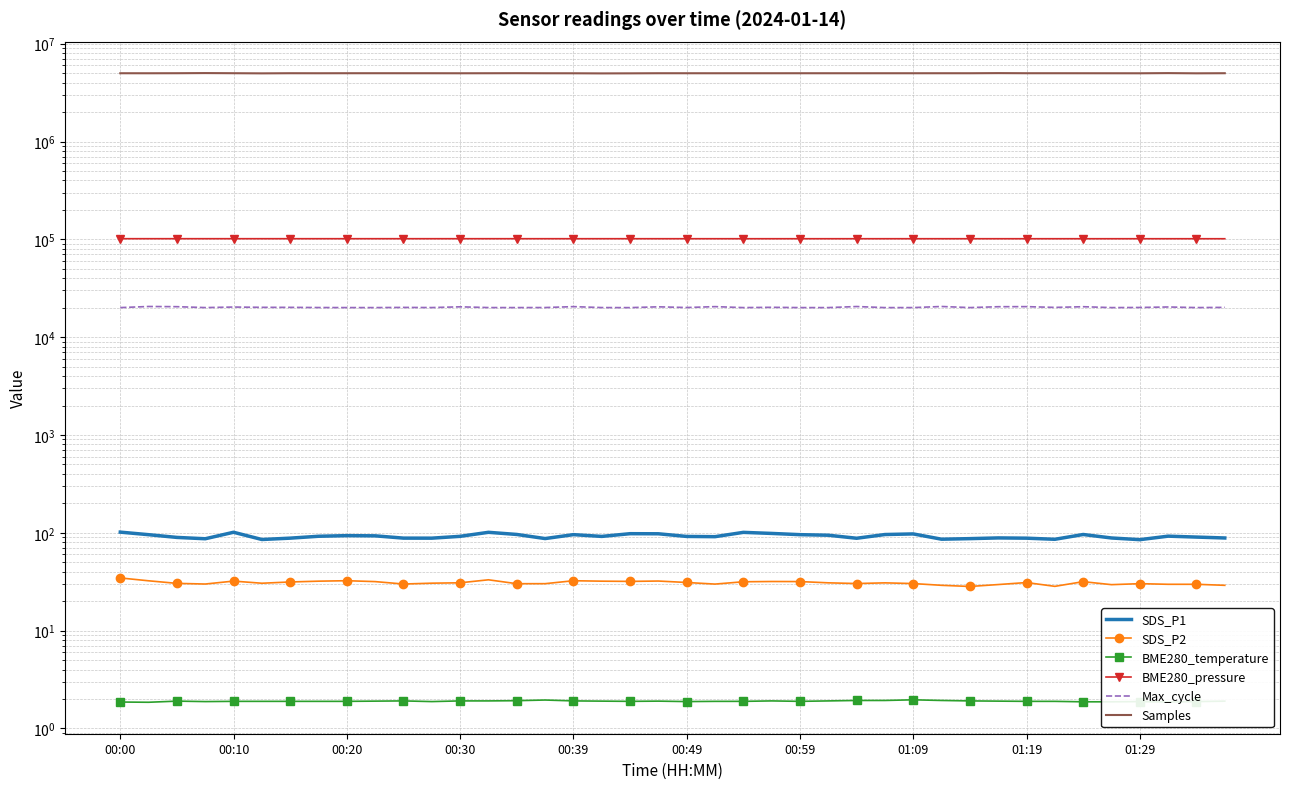

What is the sum of all Max_cycle values?

808114.0